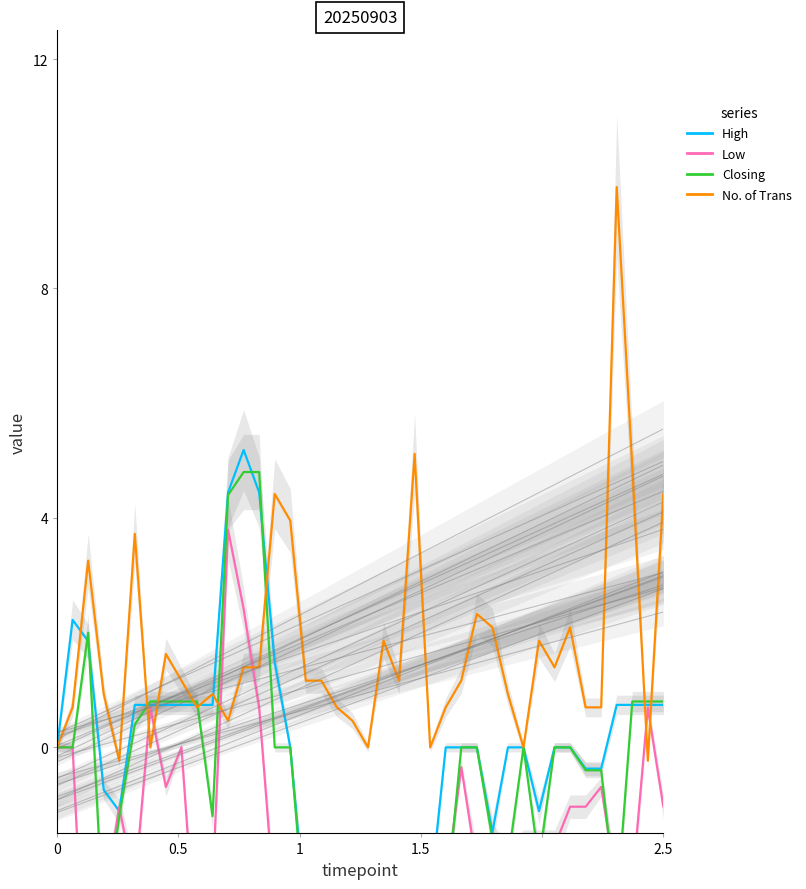

What is the average value of the Closing series?

-0.8